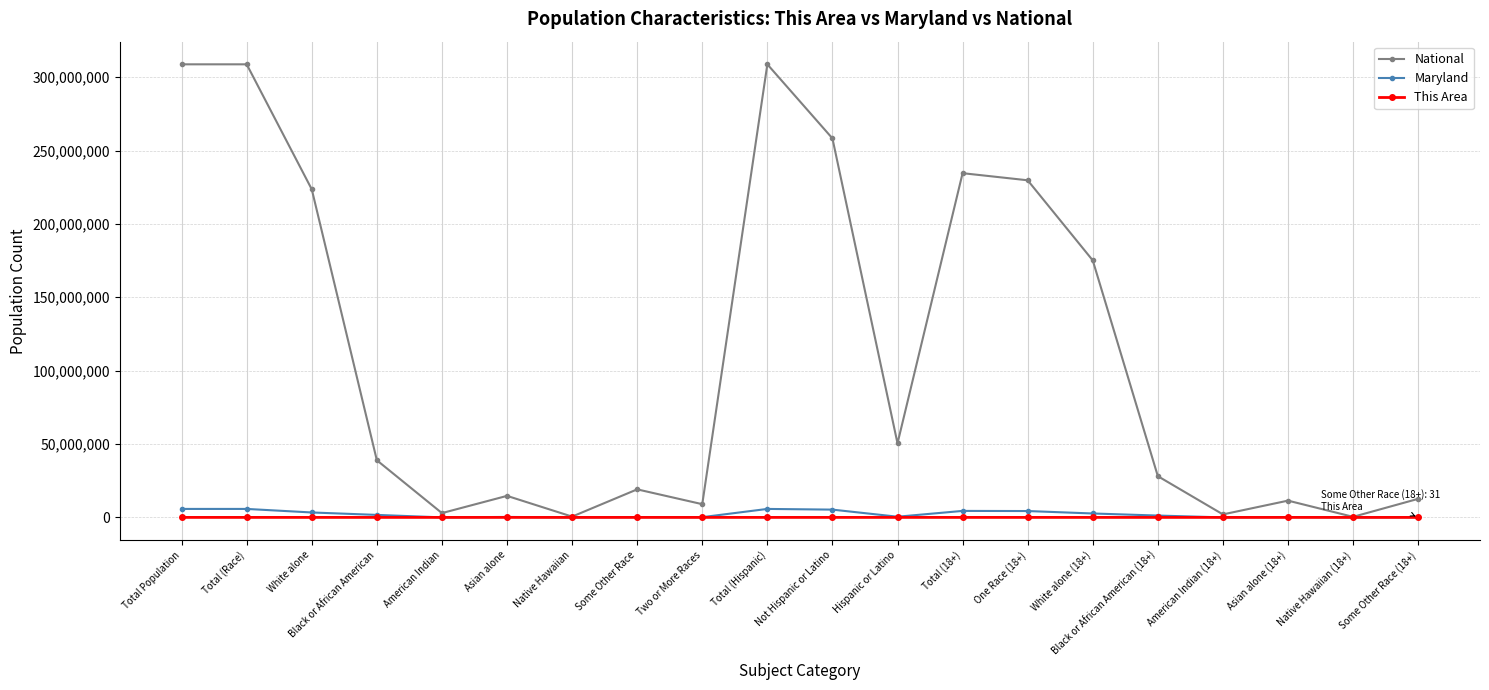

Is it true that This Area equals 3 at Black or African American (18+)?

True